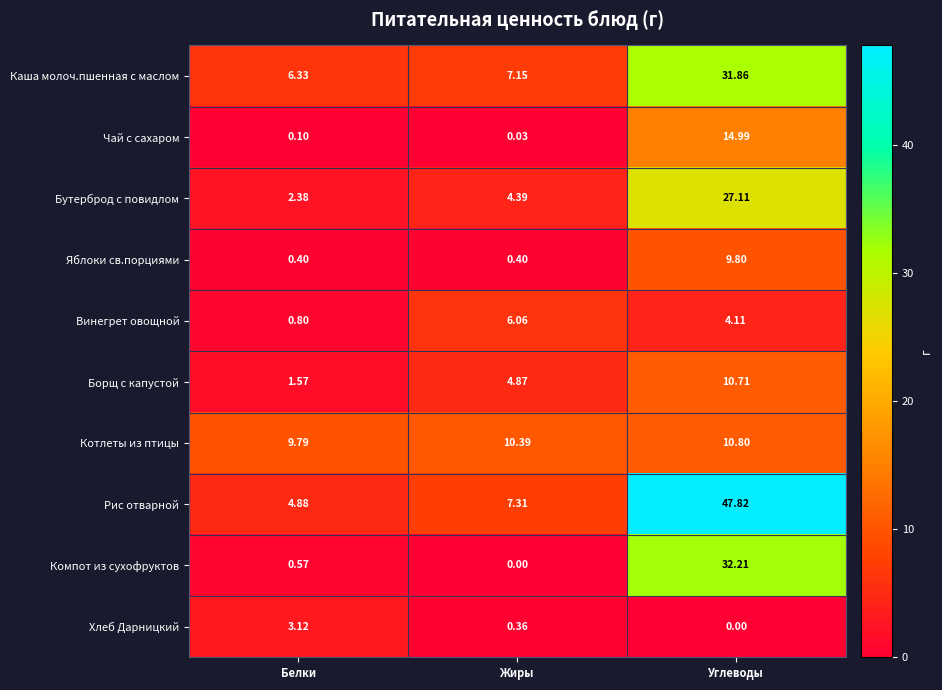

At which category does the chart reach its peak across all series?

Углеводы